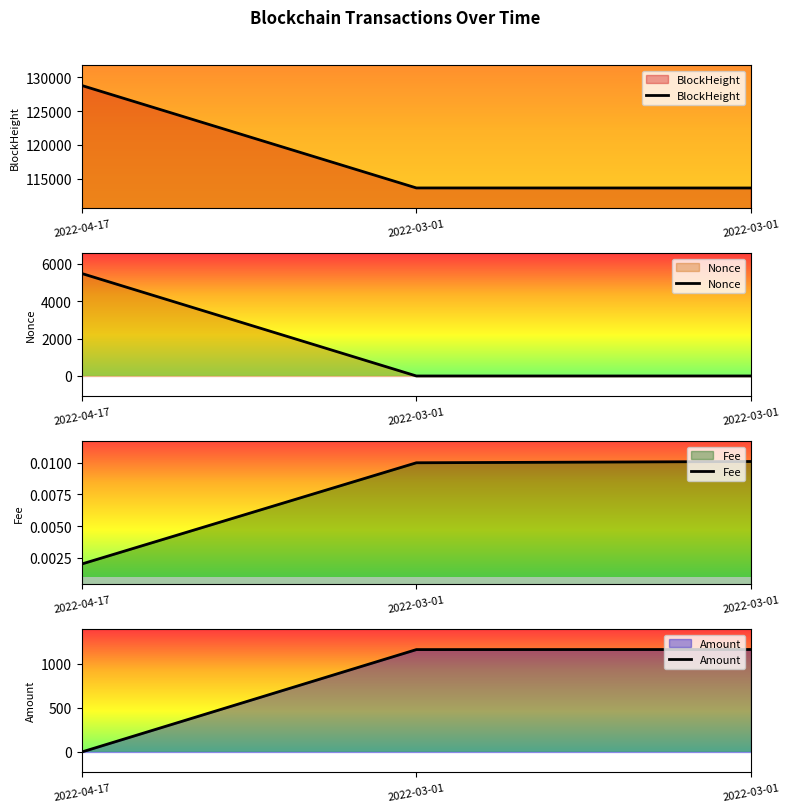

Which series has the widest spread of values?

BlockHeight